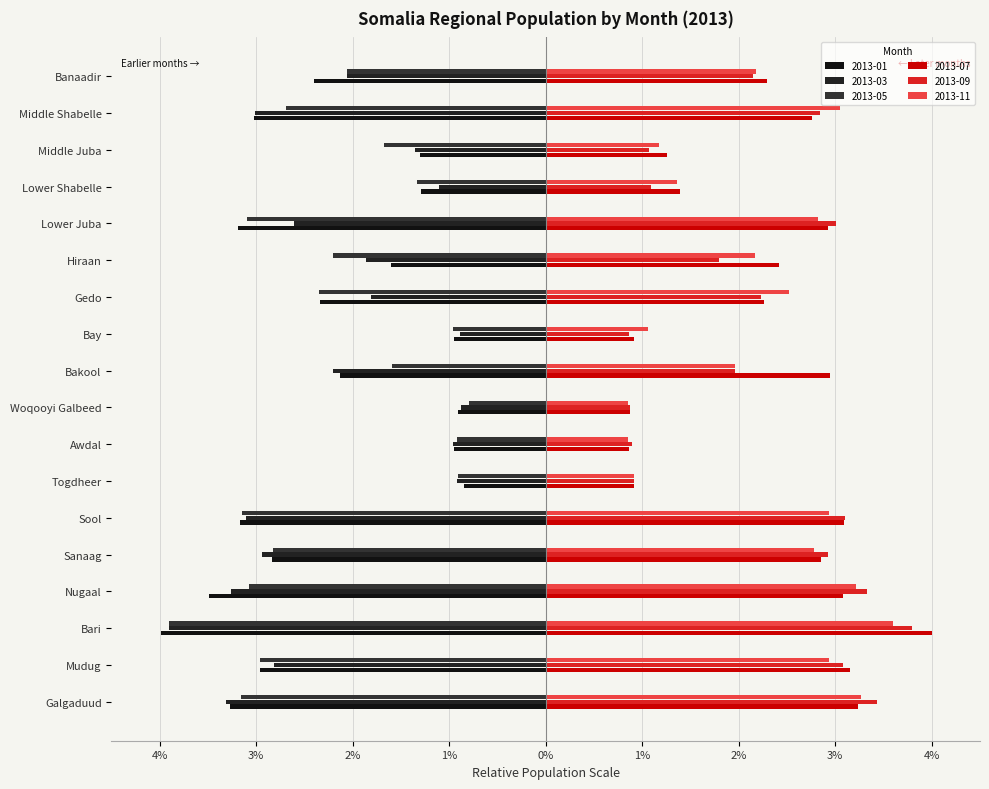

What is the label of the 7th bar from the right?

Gedo